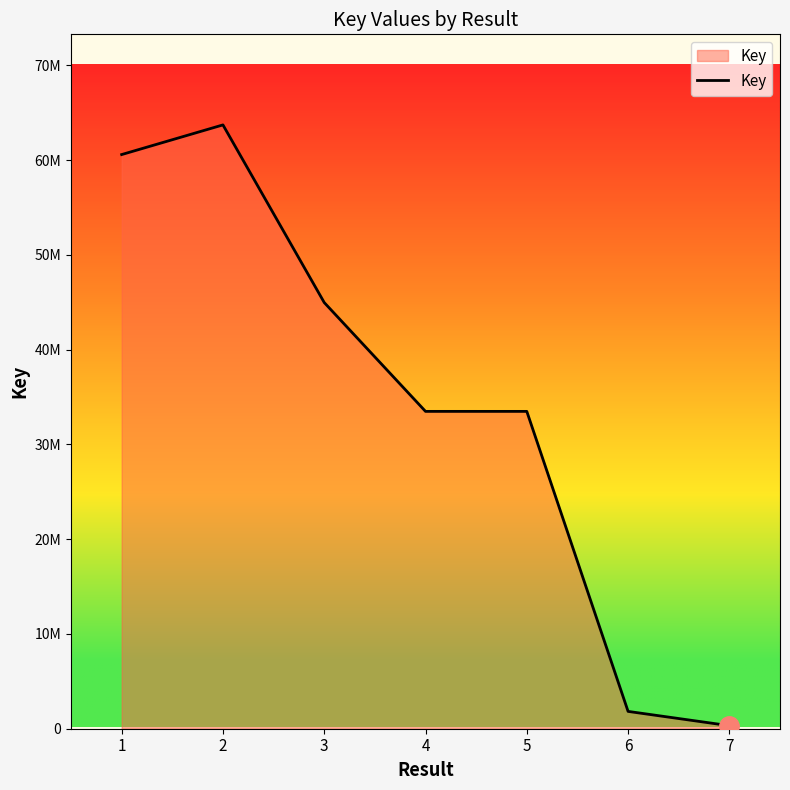

What is the maximum value shown in the chart?

63719355